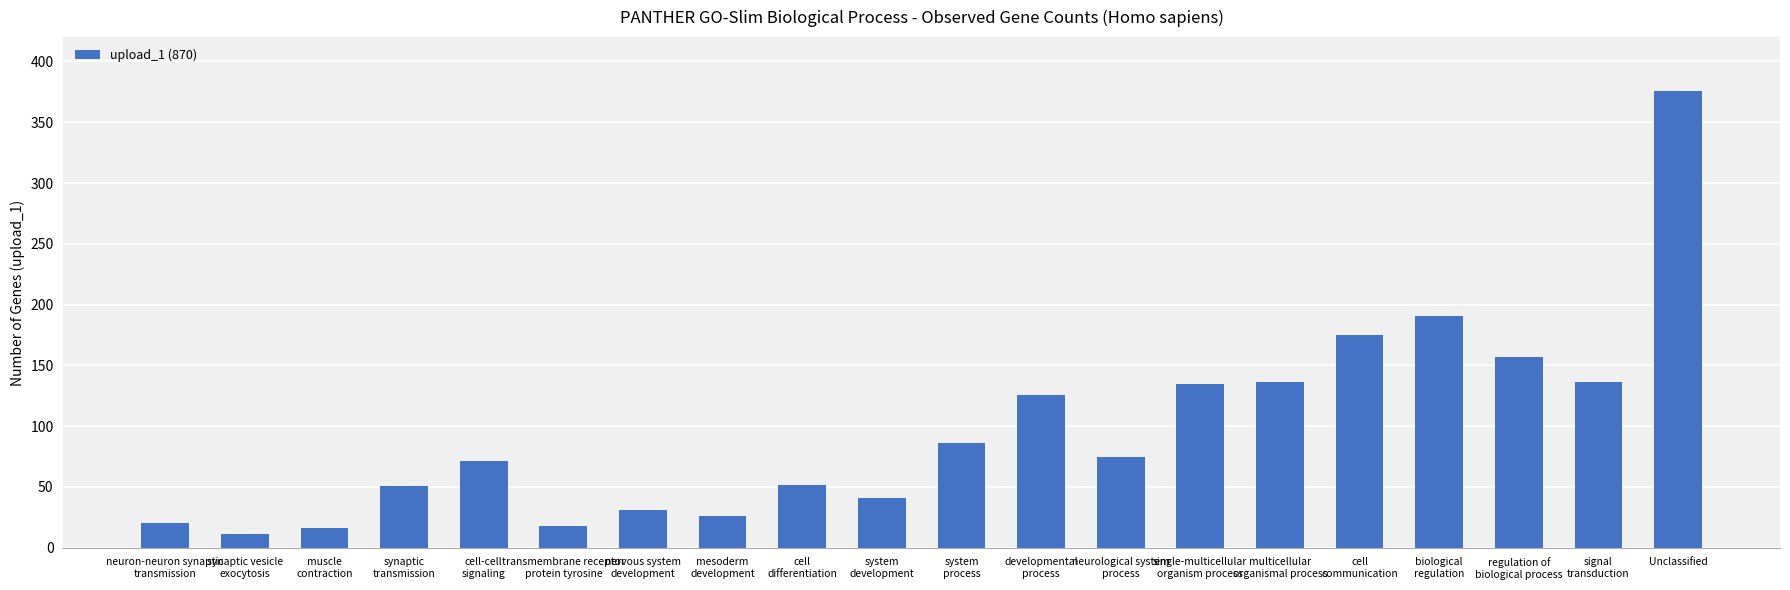

What is the label of the 11th bar from the left?

system
process